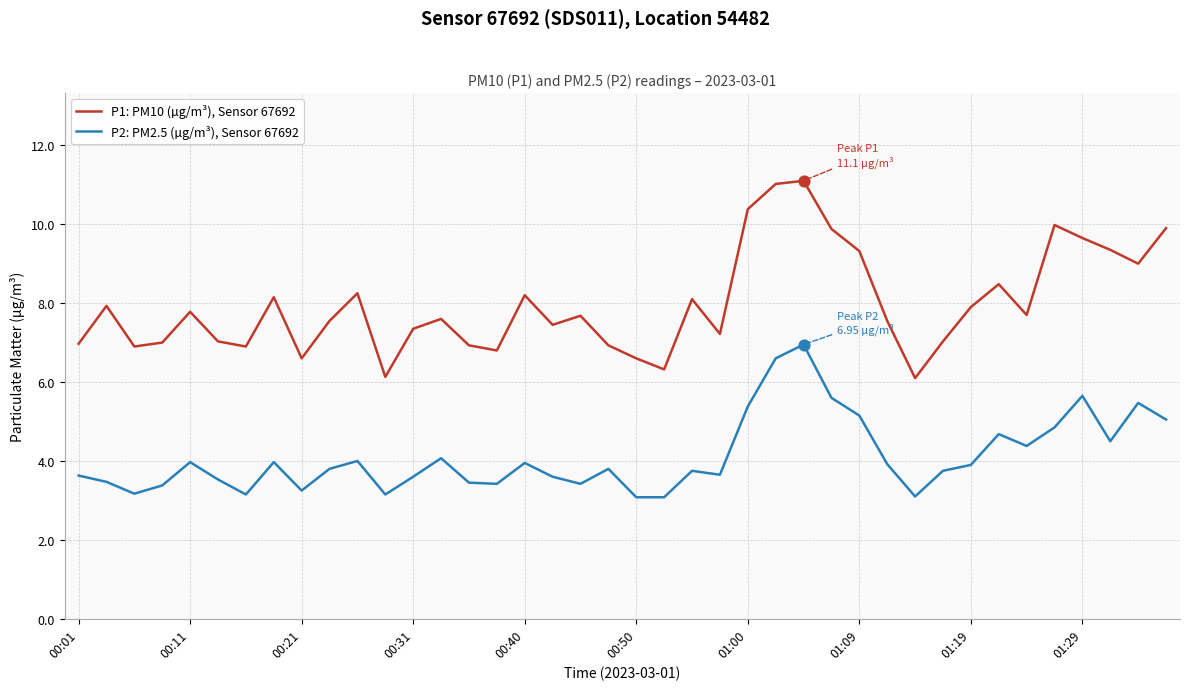

Which series has the largest range (max minus min)?

P1: PM10 (µg/m³), Sensor 67692